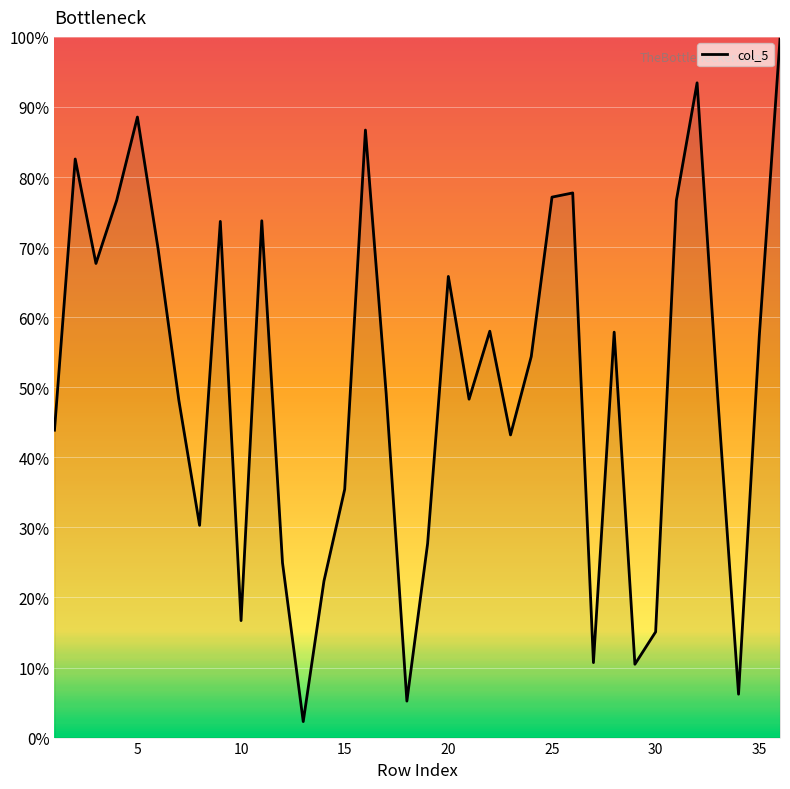

Is this an area chart (filled region under the line)?

No